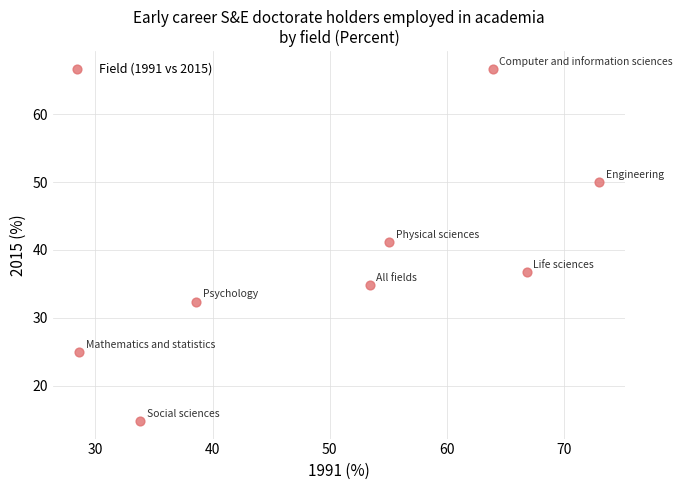

What is the average Y value?

37.7